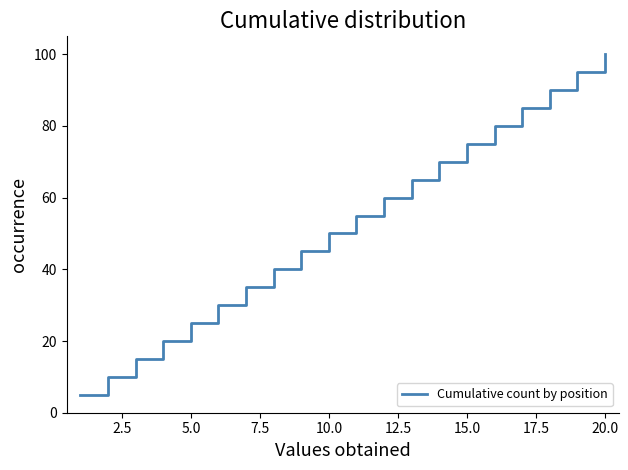

Is this an area chart (filled region under the line)?

No